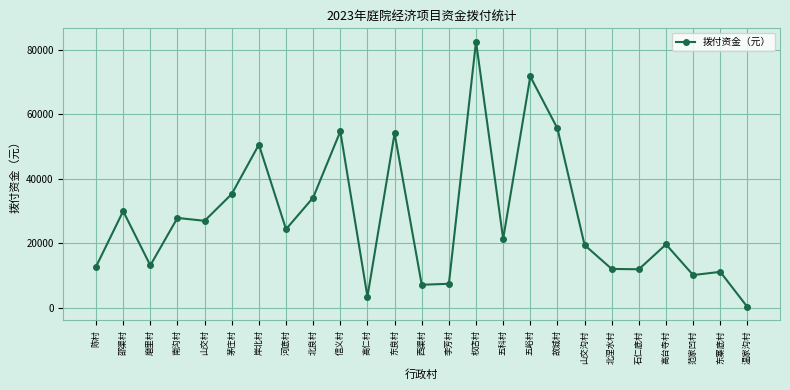

How many values are below 21400?

12